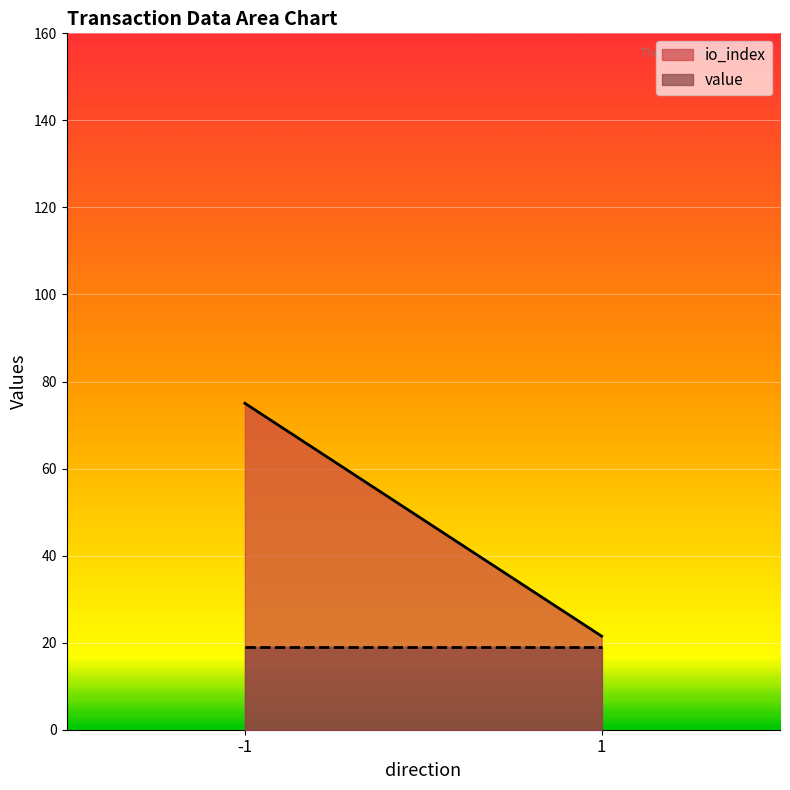

The value of io_index at 1 is 21.5. True or false?

True